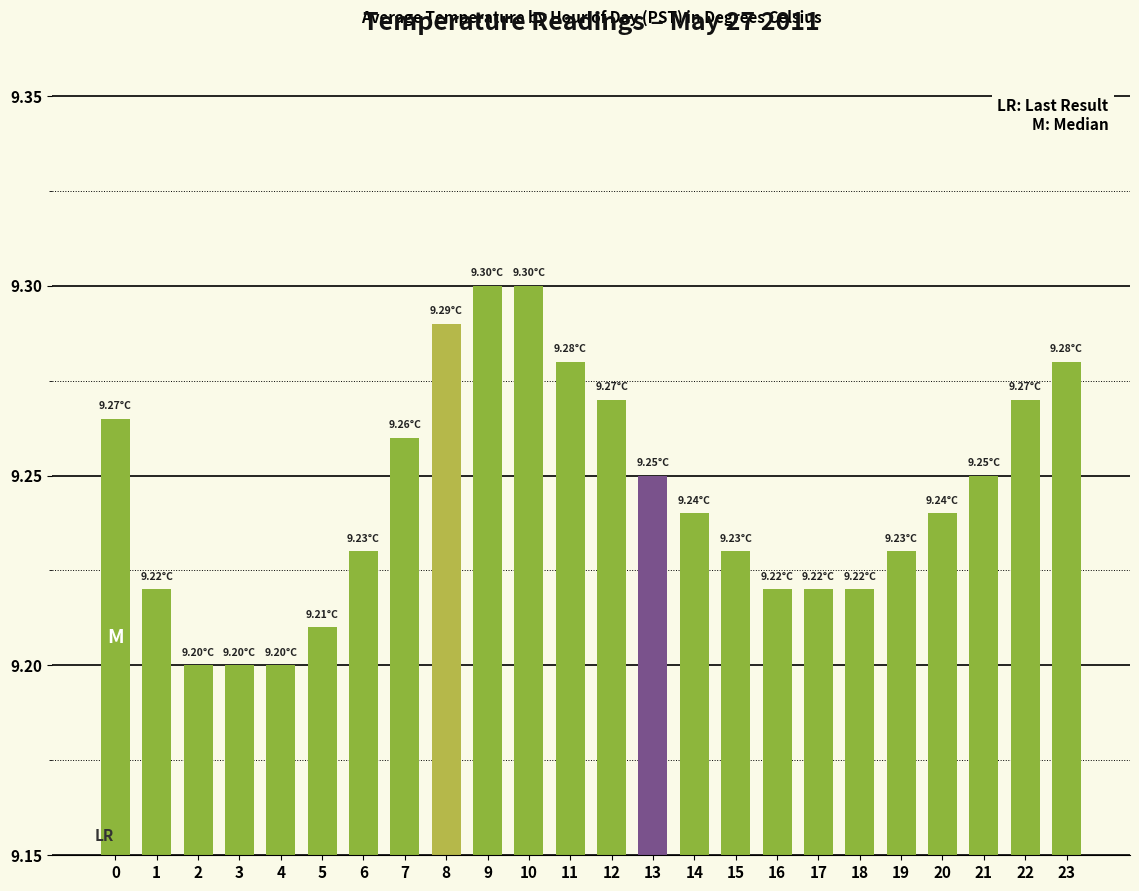

Which category has the highest value across all series?

9